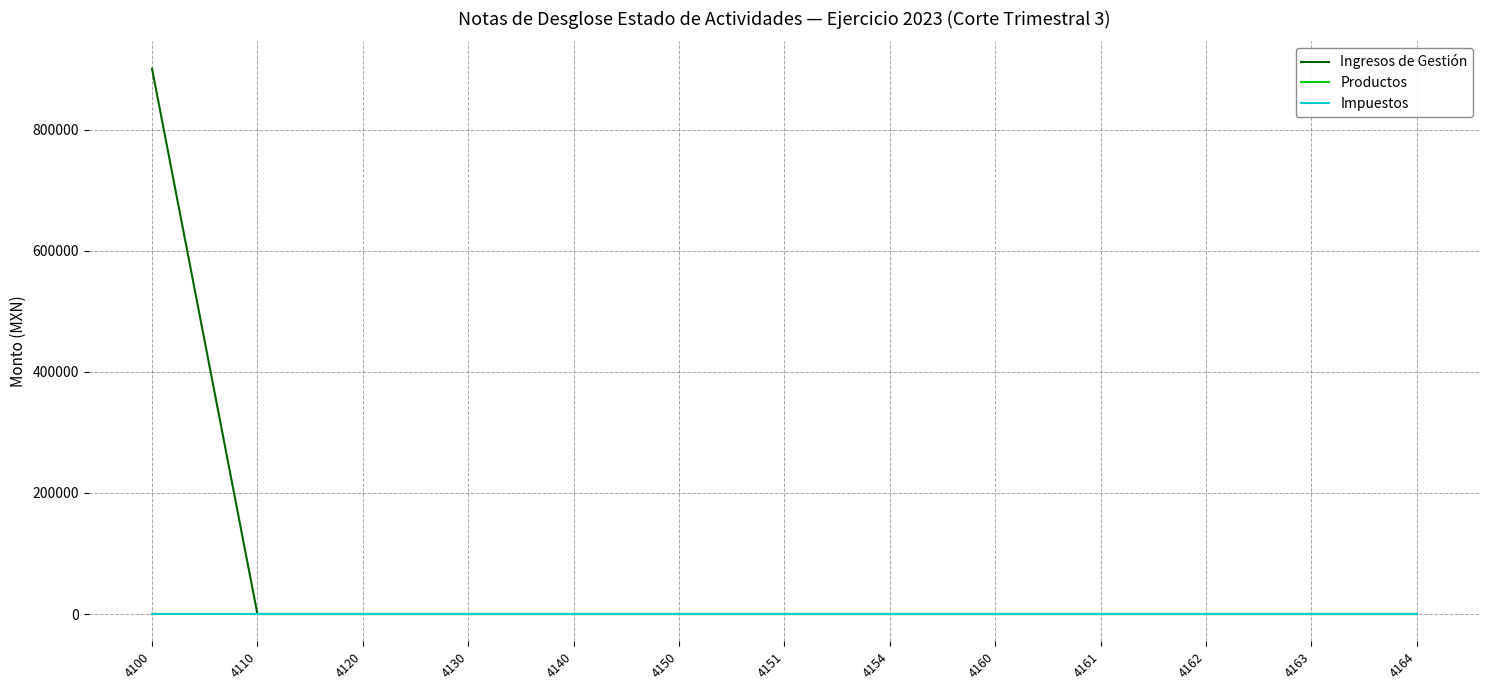

Which series changed the most between 4100 and 4164?

Ingresos de Gestión